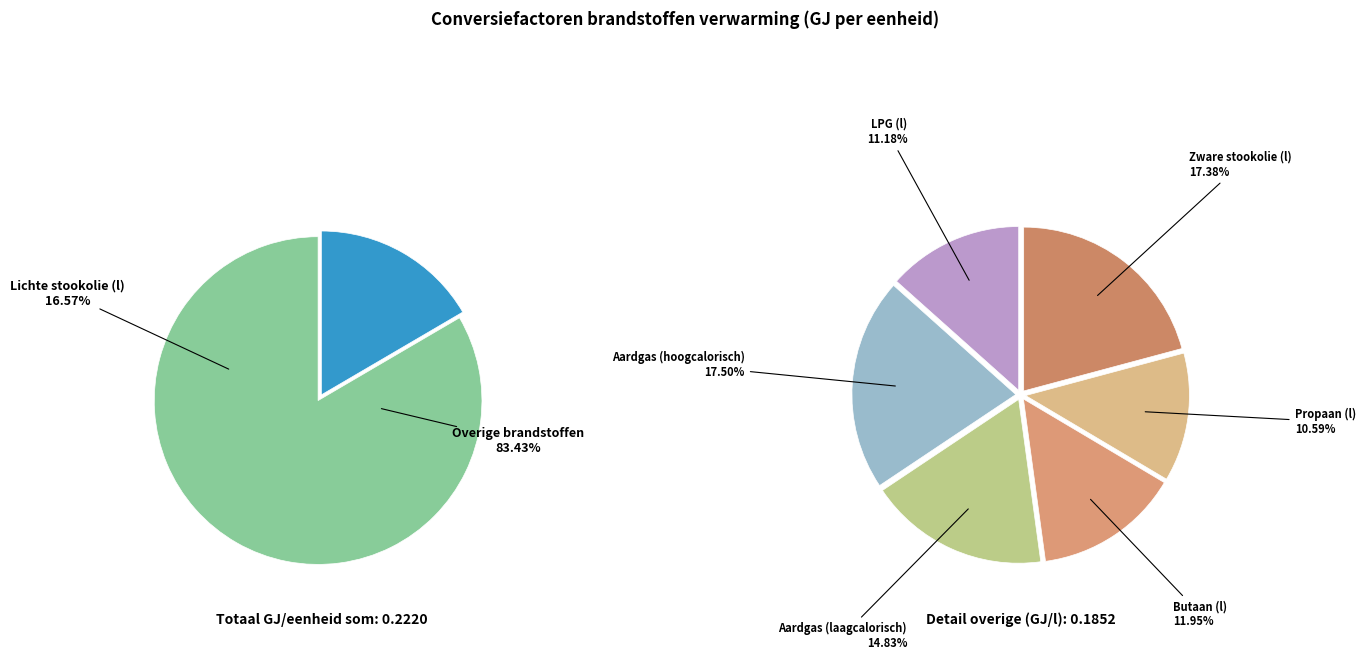

To the nearest percent, what is the combined percentage of LPG (l) and Lichte stookolie (l)?

28%